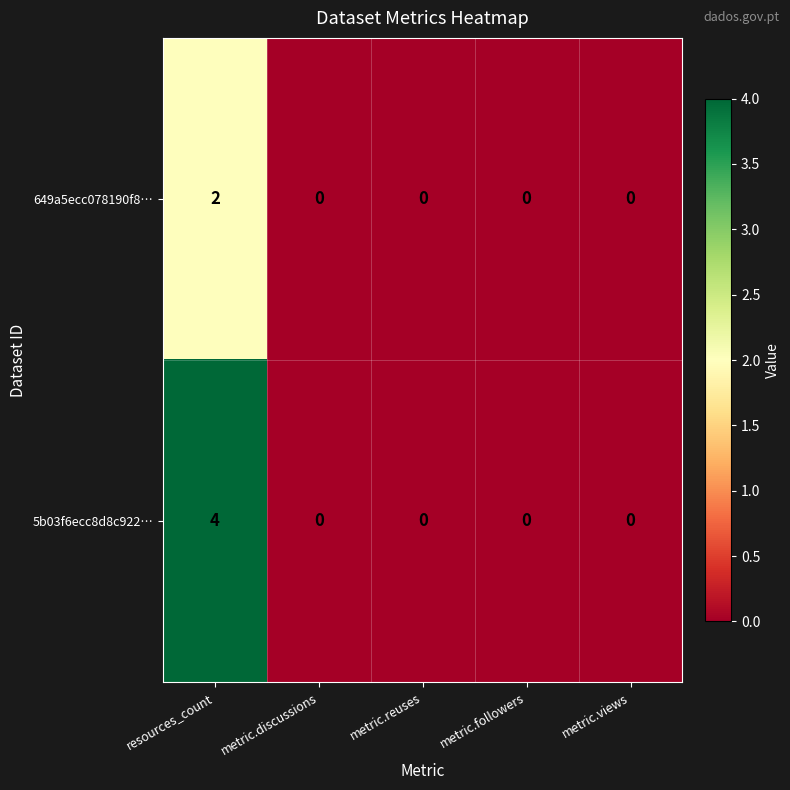

Which category has the highest value in the 5b03f6ecc8d8c922… series?

resources_count